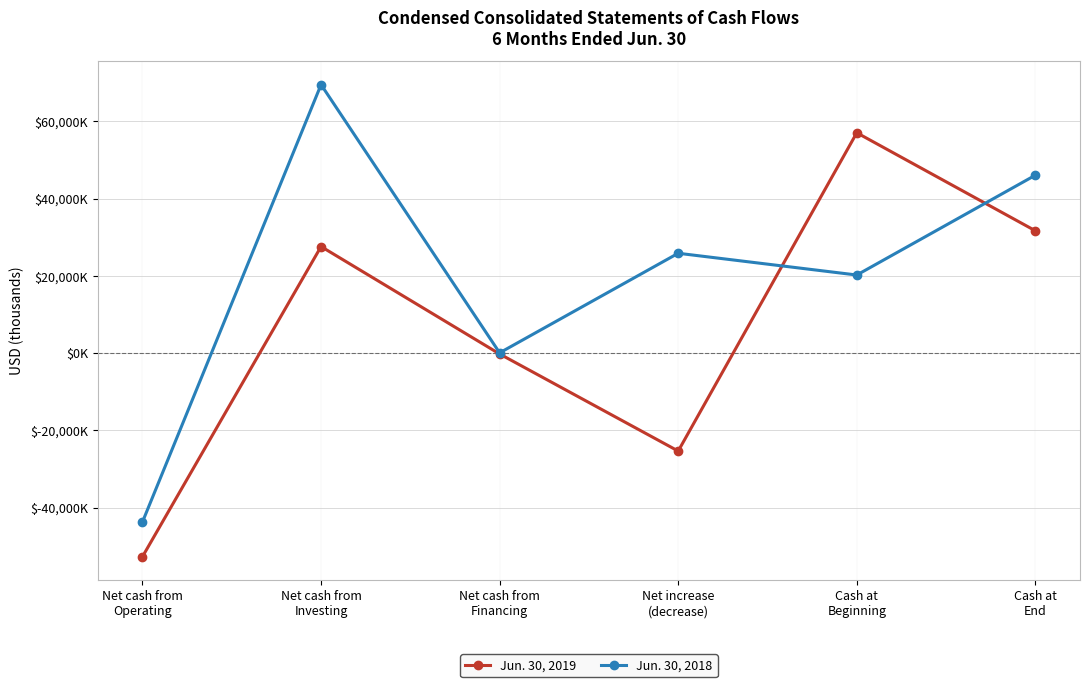

What are all the series names shown in the legend?

Jun. 30, 2019, Jun. 30, 2018